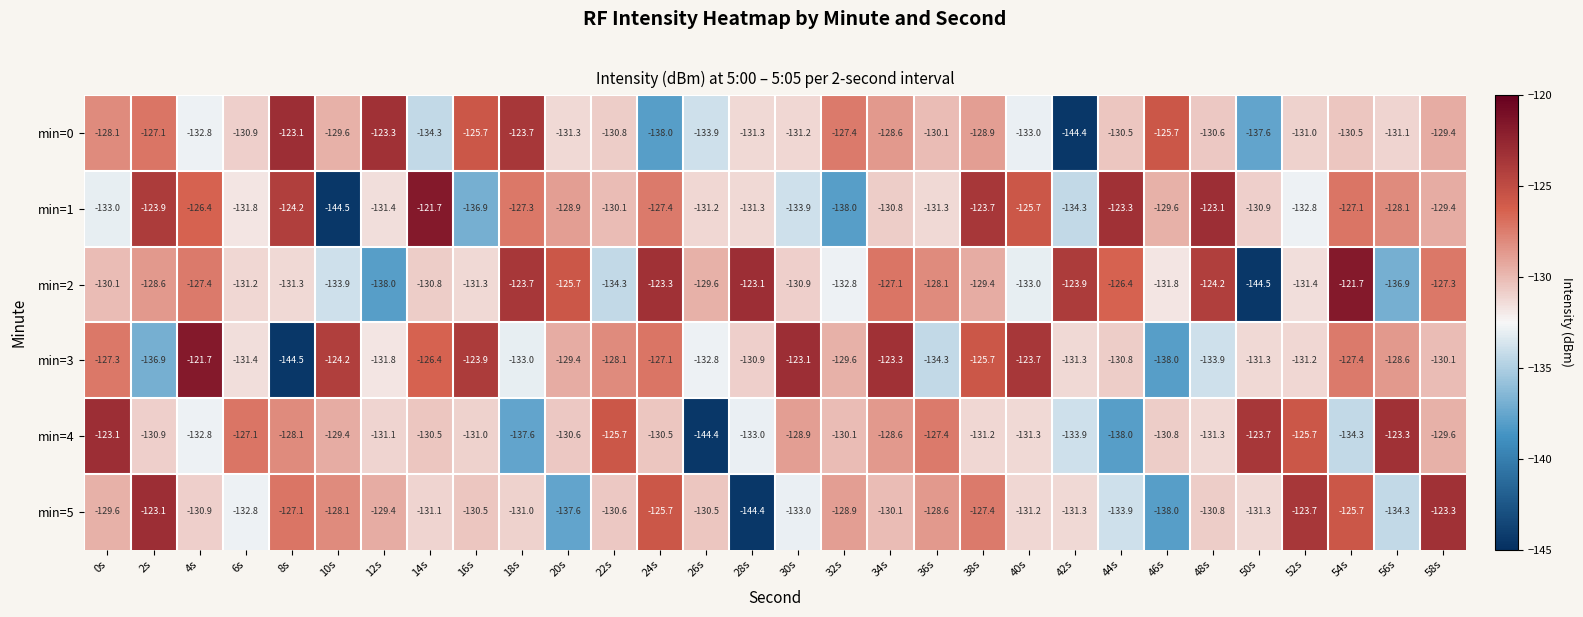

At 38s, list the series in order from largest to smallest.

min=1, min=3, min=5, min=0, min=2, min=4